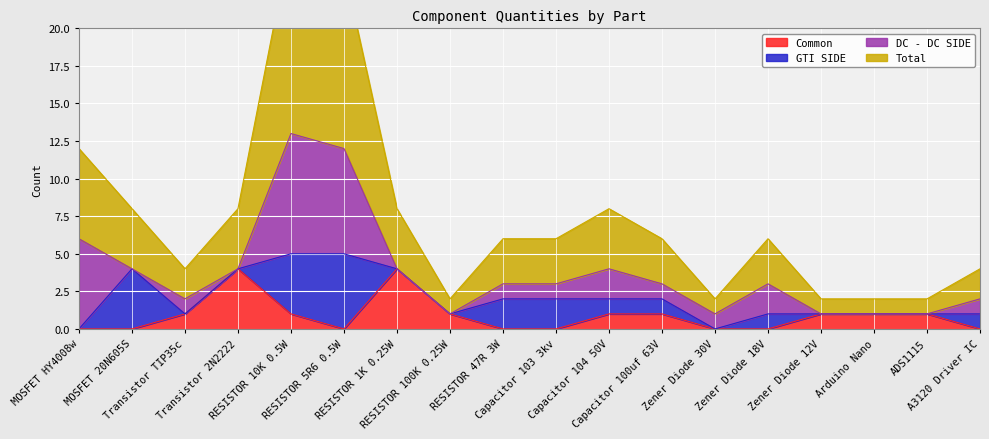

Is the value of Total at Transistor TIP35c greater than the value of Common at Capacitor 100uf 63V?

Yes